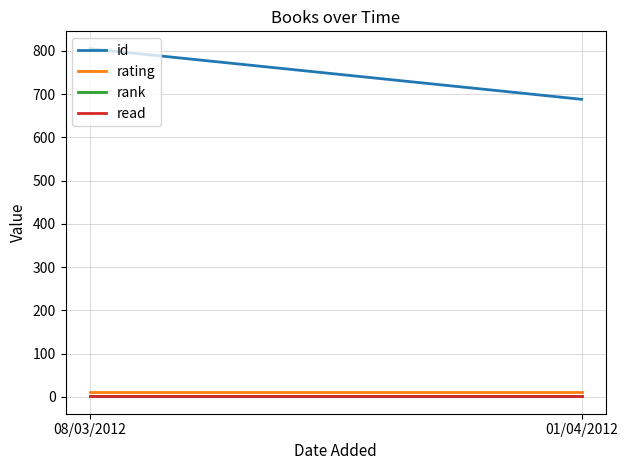

Reading right to left, extract all data points from this chart.

id: 01/04/2012=688	08/03/2012=805
rating: 01/04/2012=10	08/03/2012=10
rank: 01/04/2012=1	08/03/2012=1
read: 01/04/2012=1	08/03/2012=1